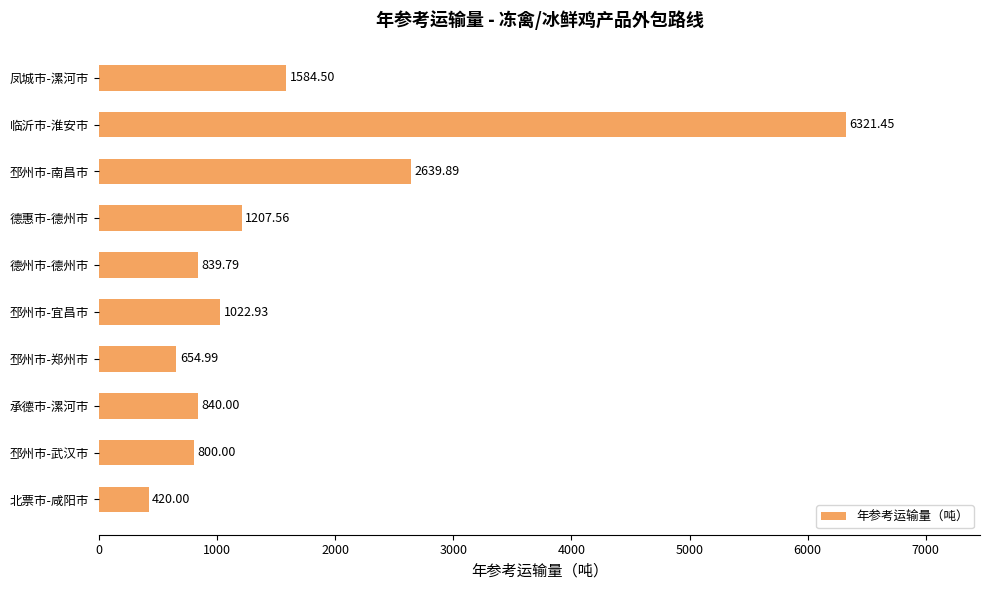

What is the label of the 4th bar from the bottom?

邳州市-郑州市